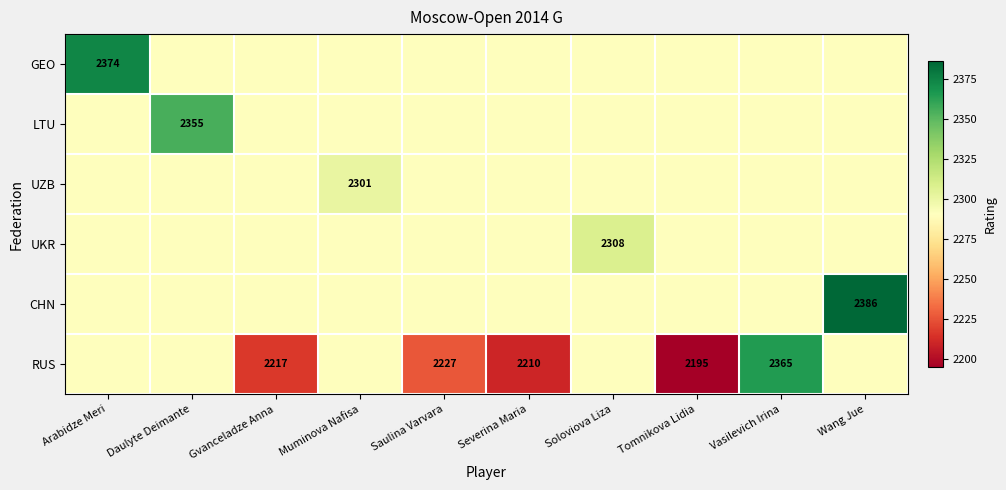

True or false: RUS has a value of 3304.5 at Tomnikova Lidia.

False